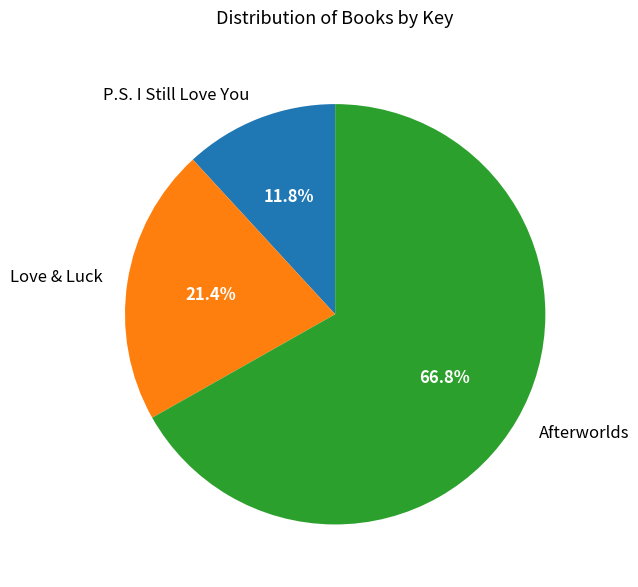

What is the largest slice in the pie chart?

Afterworlds